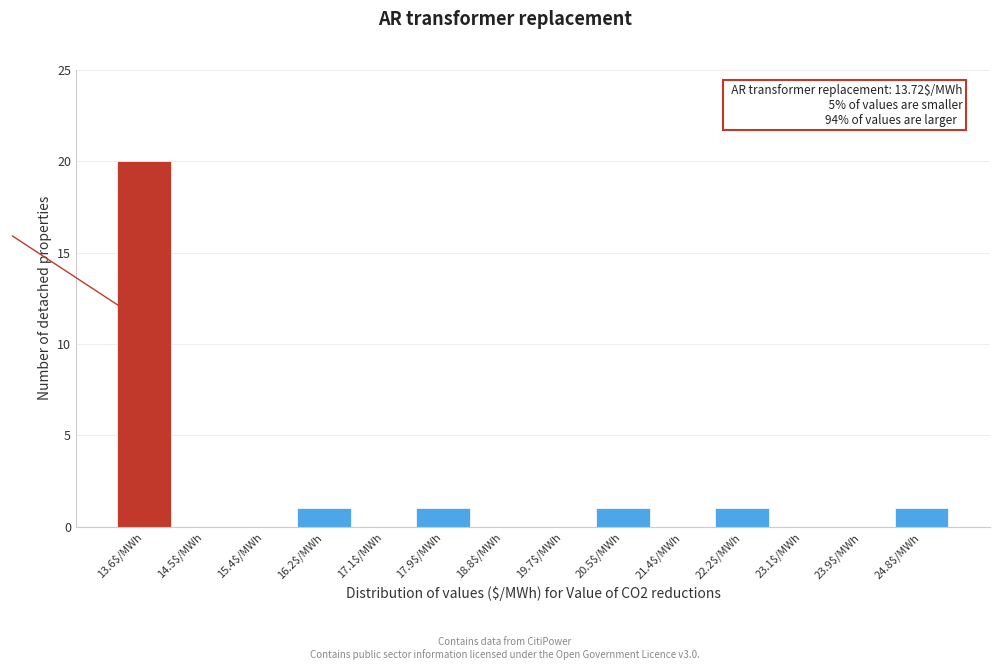

Which range on the x-axis has the tallest bar?

13.2 to 14.1